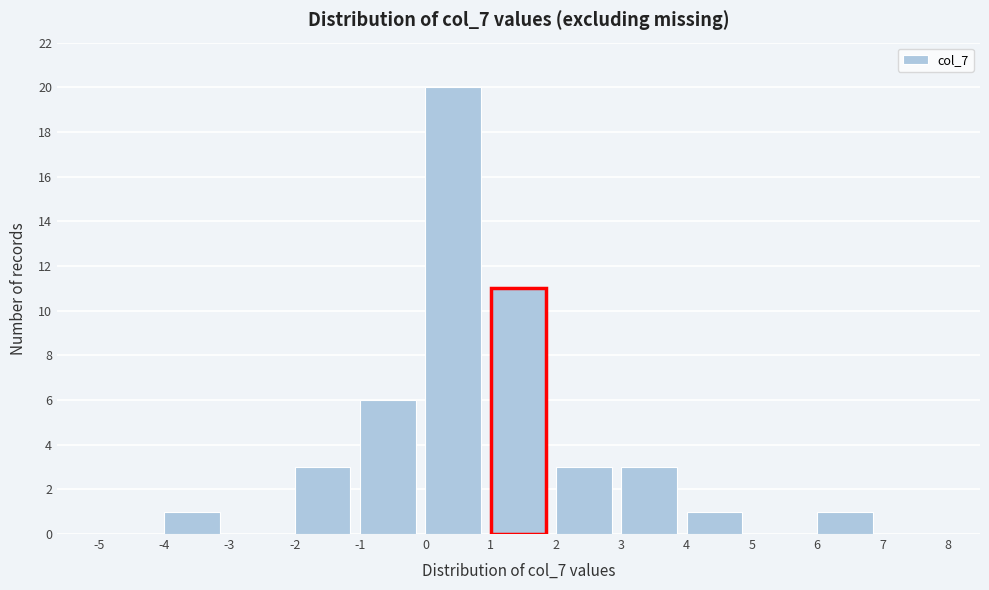

Which range on the x-axis has the tallest bar?

0 to 1